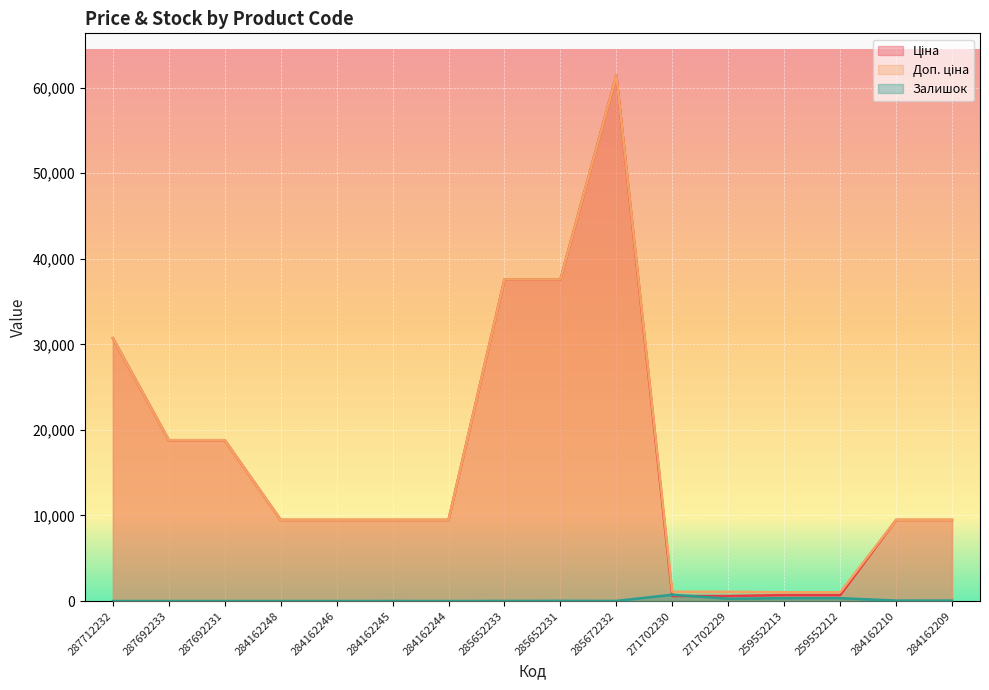

True or false: Ціна and Доп. ціна cross at least once.

False